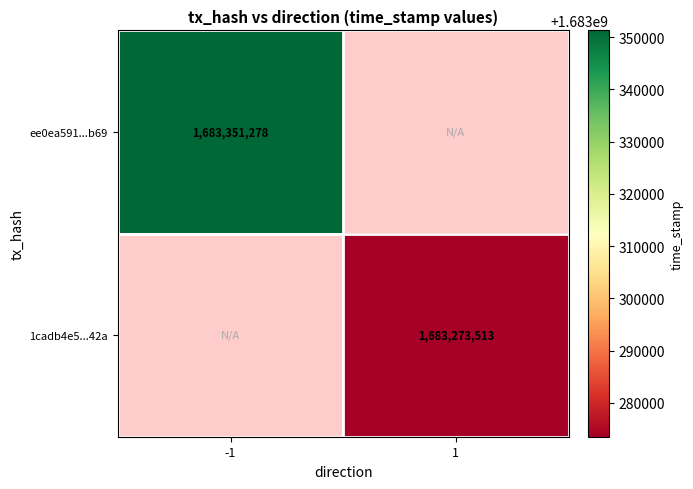

The 1cadb4e5...42a series shows 1683273513 at 1. True or false?

True